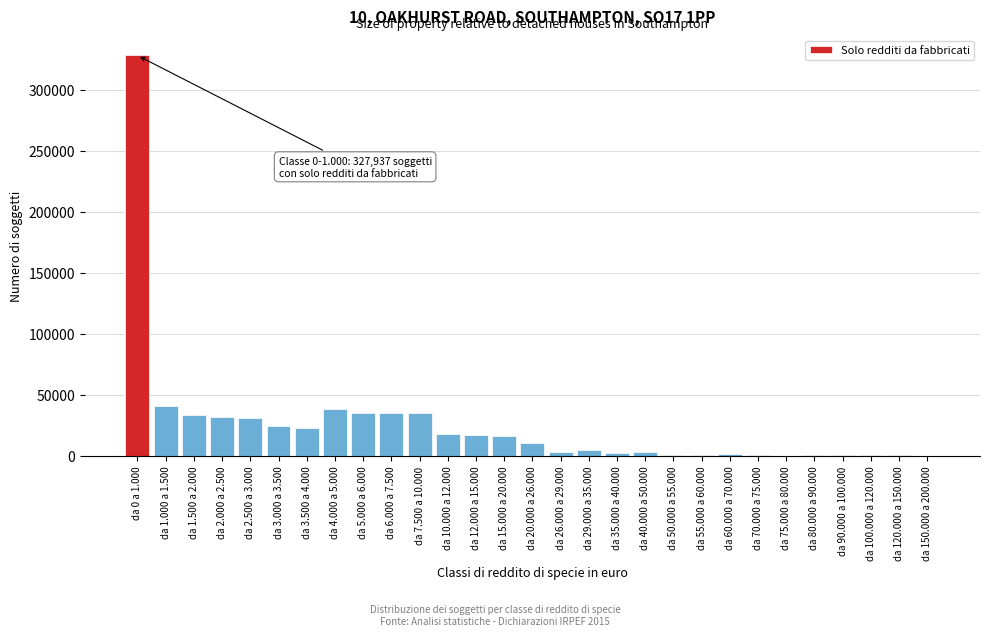

What is the greatest value displayed?

327937